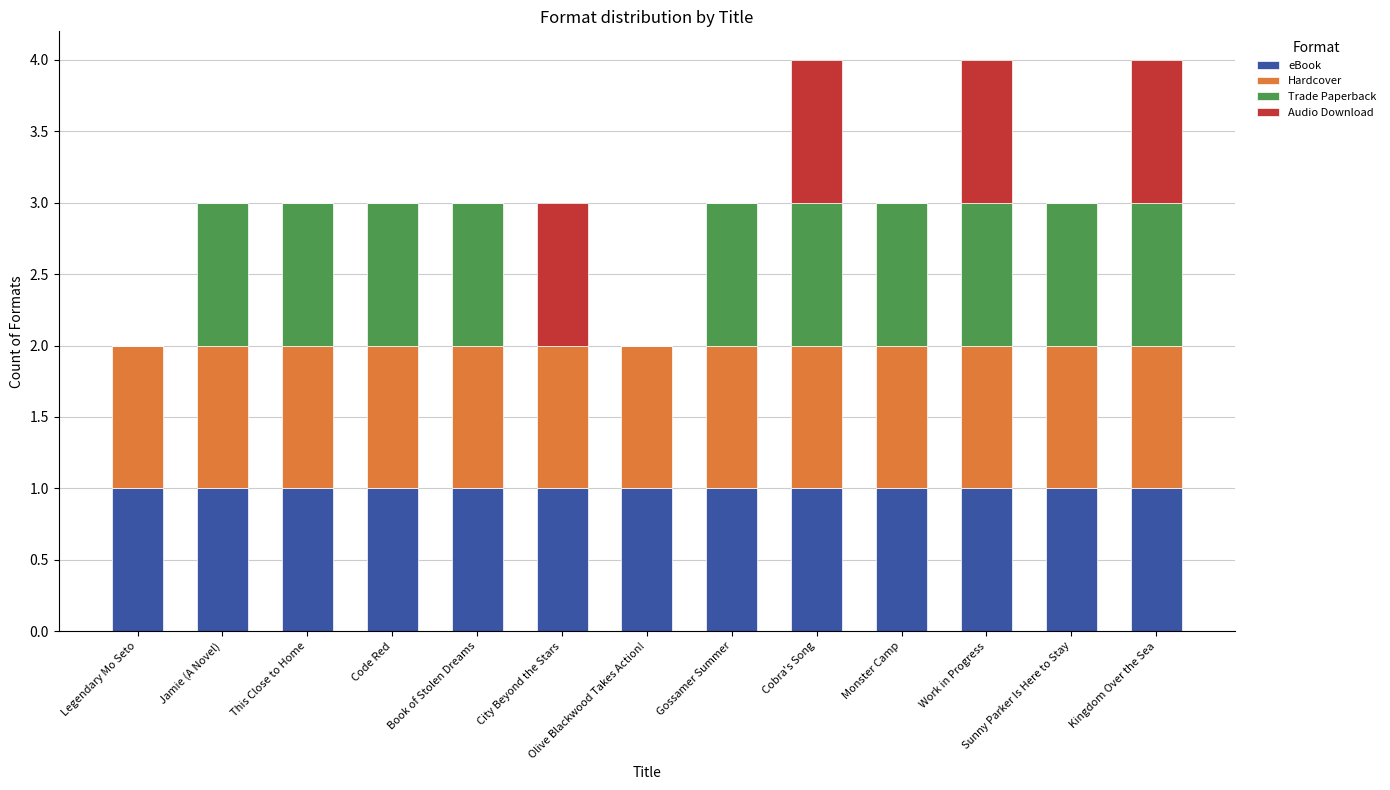

True or false: eBook has a value of 1 at Code Red.

True